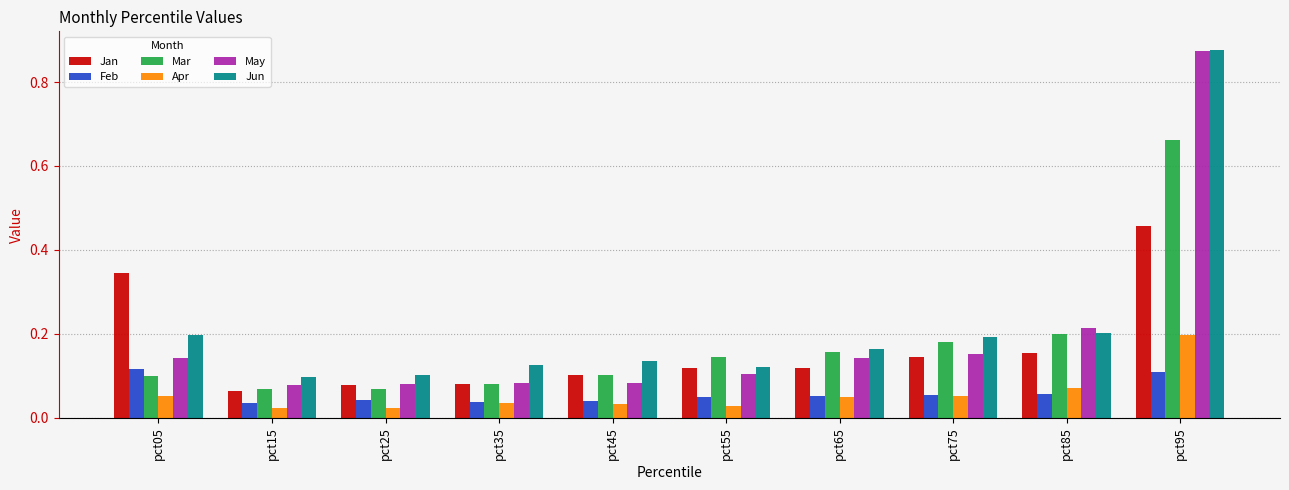

What is the difference between the maximum and minimum values in the Jan series?

0.4